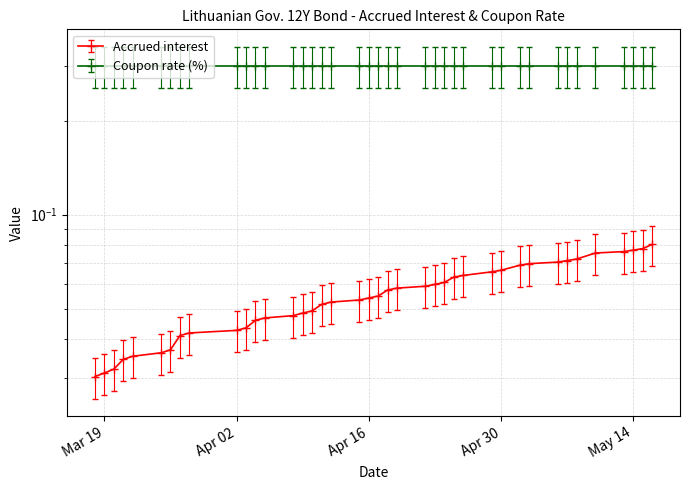

Rank the categories by value from lowest to highest.

2024-03-18, 2024-03-19, 2024-03-20, 2024-03-21, 2024-03-22, 2024-03-25, 2024-03-26, 2024-03-27, 2024-03-28, 2024-04-02, 2024-04-03, 2024-04-04, 2024-04-05, 2024-04-08, 2024-04-09, 2024-04-10, 2024-04-11, 2024-04-12, 2024-04-15, 2024-04-16, 2024-04-17, 2024-04-18, 2024-04-19, 2024-04-22, 2024-04-23, 2024-04-24, 2024-04-25, 2024-04-26, 2024-04-29, 2024-04-30, 2024-05-02, 2024-05-03, 2024-05-06, 2024-05-07, 2024-05-08, 2024-05-10, 2024-05-13, 2024-05-14, 2024-05-15, 2024-05-16